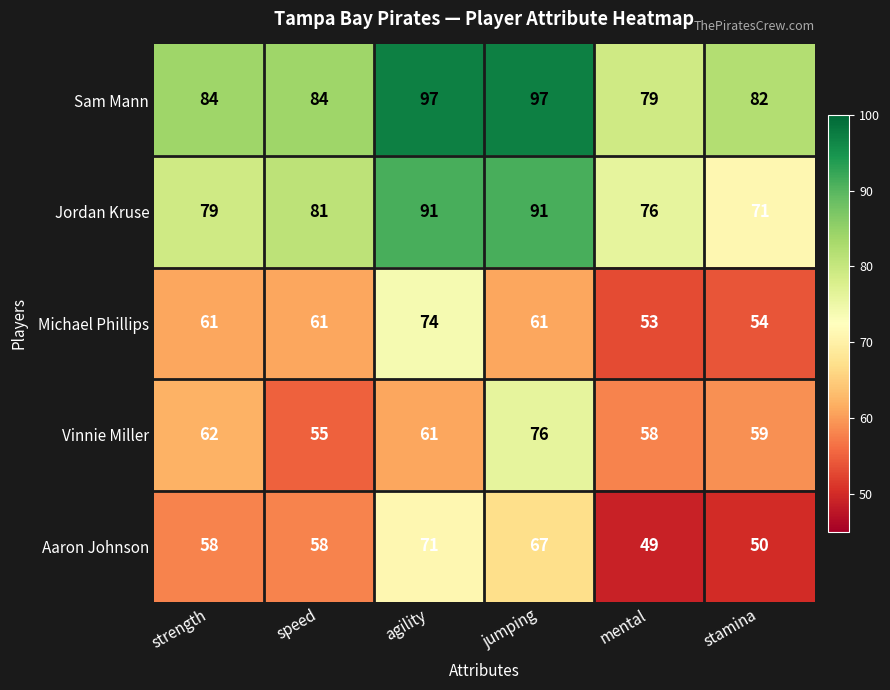

How many data points does each series have?

6